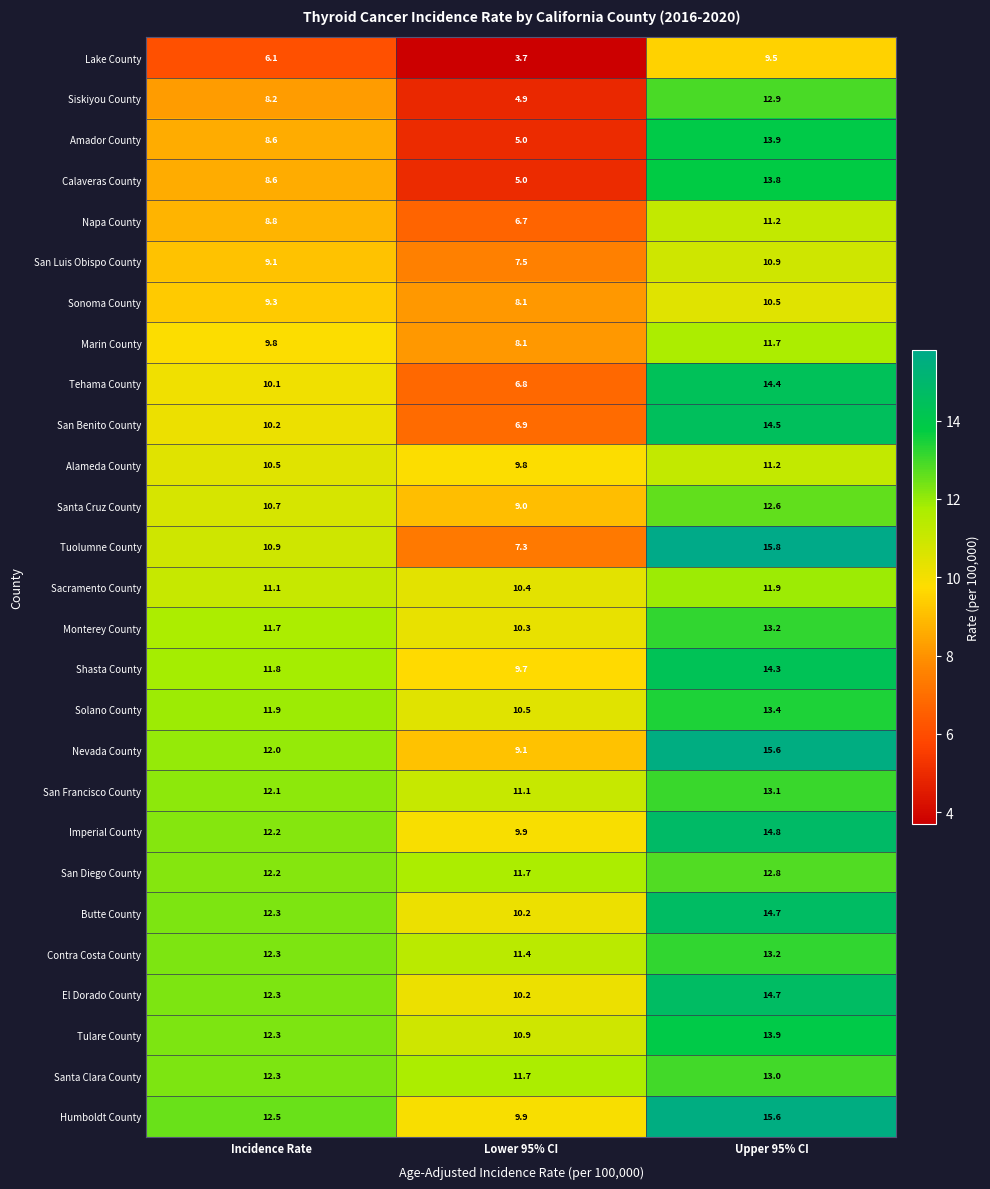

How many categories are shown in the chart?

3